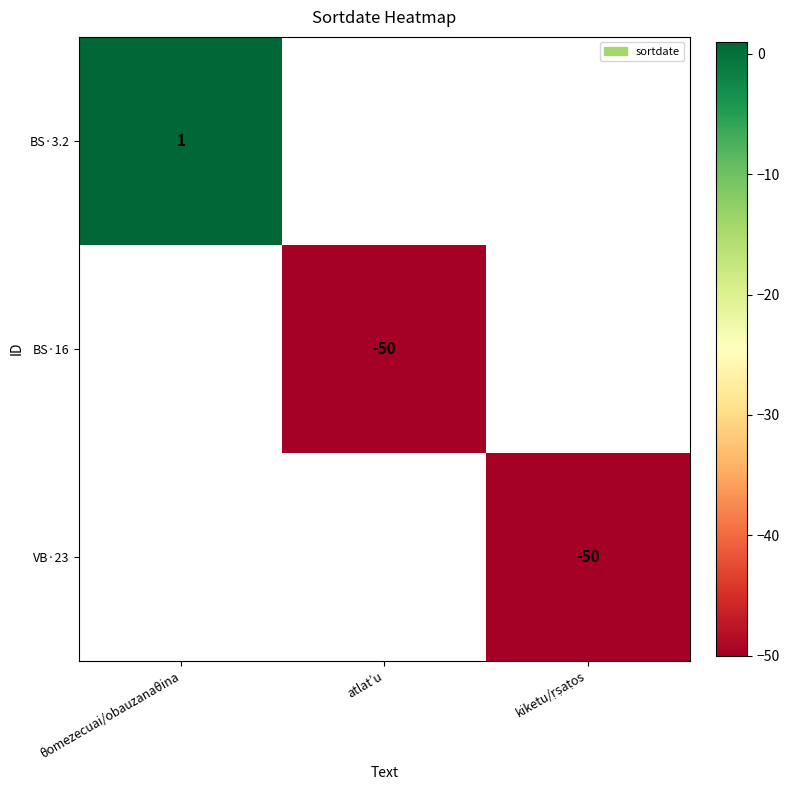

Is it true that BS·16 equals -50 at atlat’u?

True